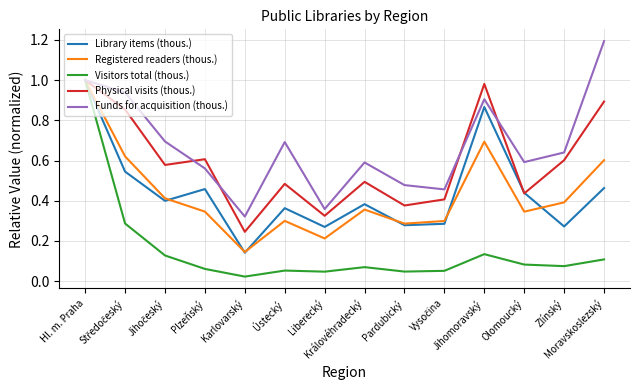

Which series has the largest total across all categories?

Funds for acquisition (thous.)